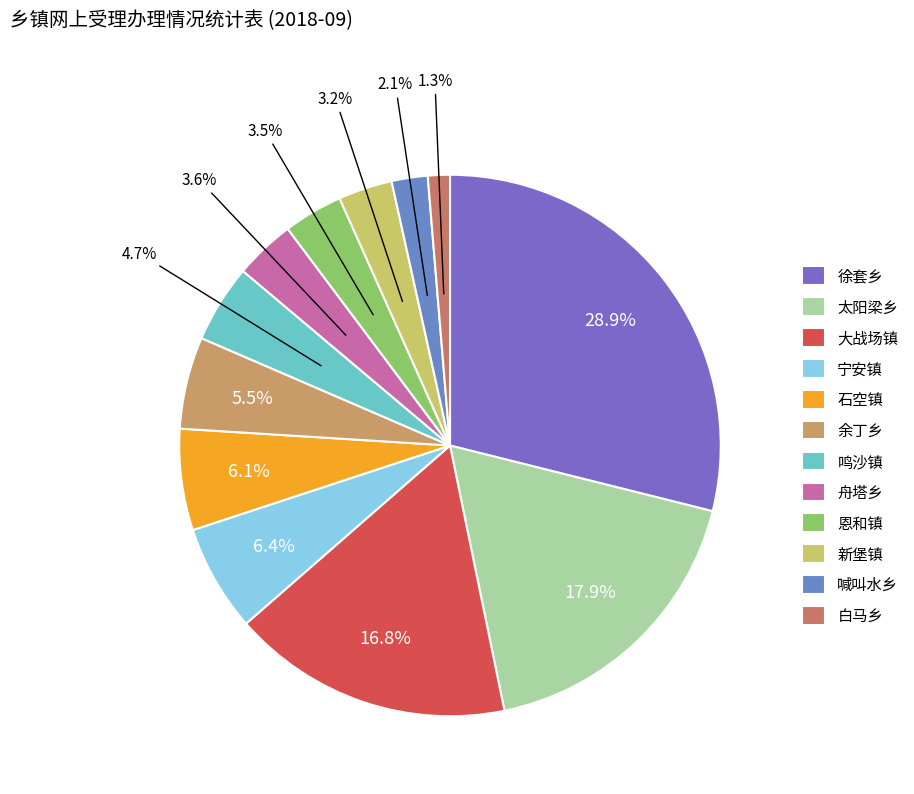

To the nearest percent, what is the difference between the largest and smallest slice percentages?

28%